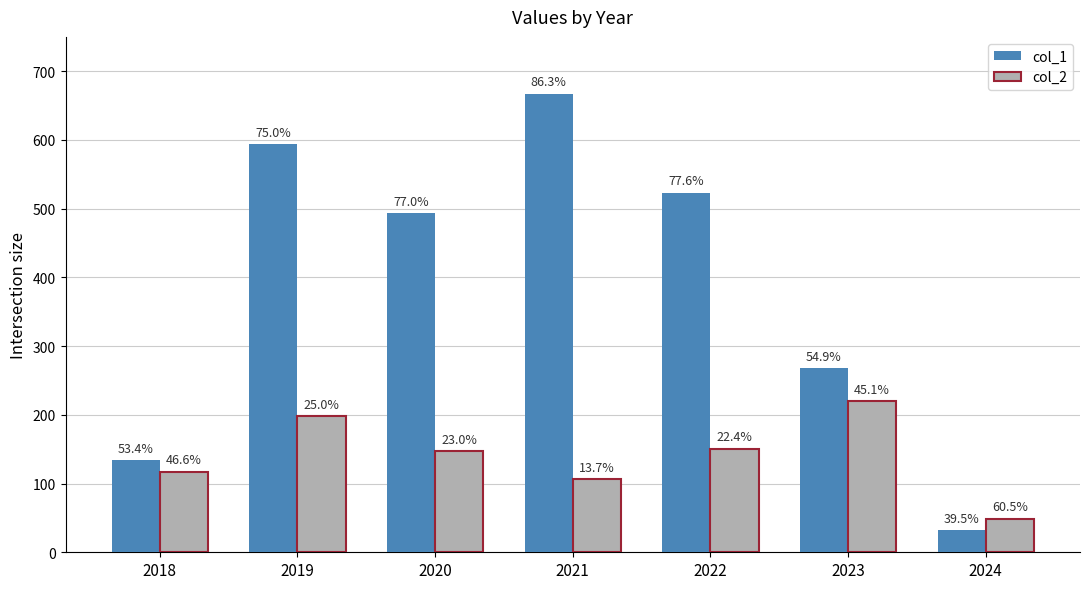

Does the chart contain stacked bars?

No